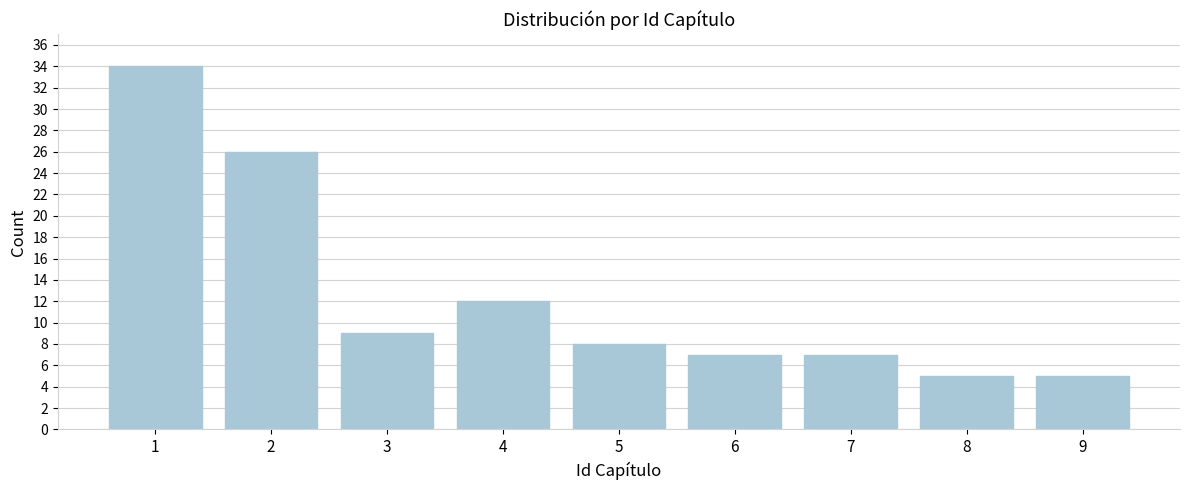

Reading left to right, transcribe all the data shown in this chart.

1=34	2=26	3=9	4=12	5=8	6=7	7=7	8=5	9=5